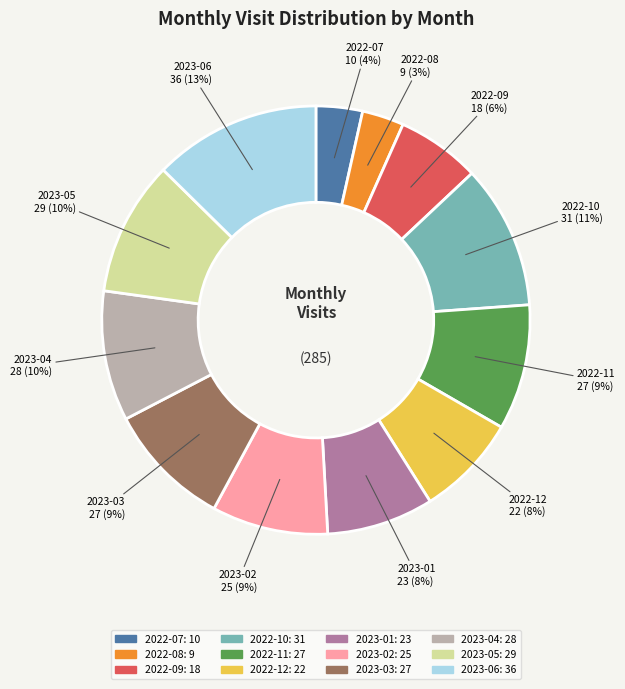

Between 2023-05 and 2022-07, which is larger?

2023-05